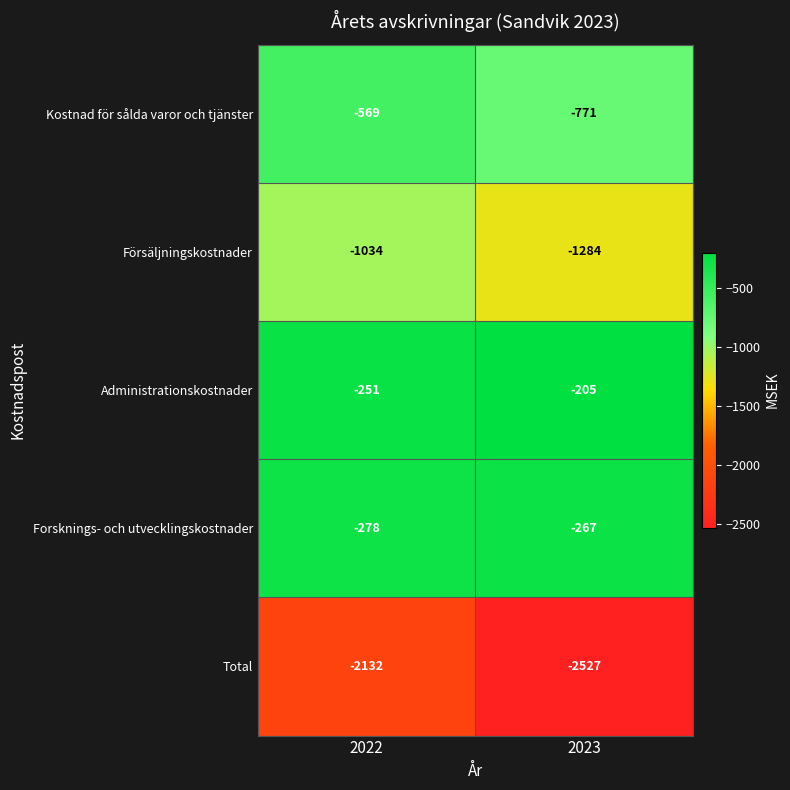

Is the value of Kostnad för sålda varor och tjänster at 2023 greater than the value of Total at 2022?

Yes